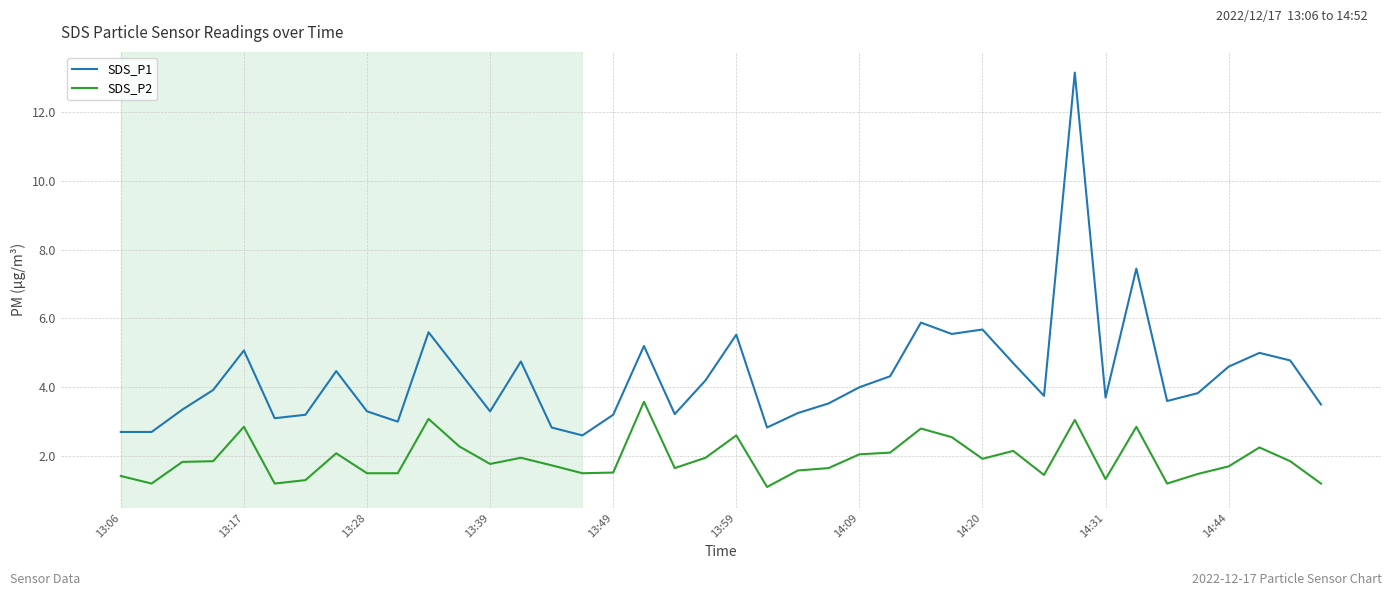

What is the greatest value displayed?

13.2